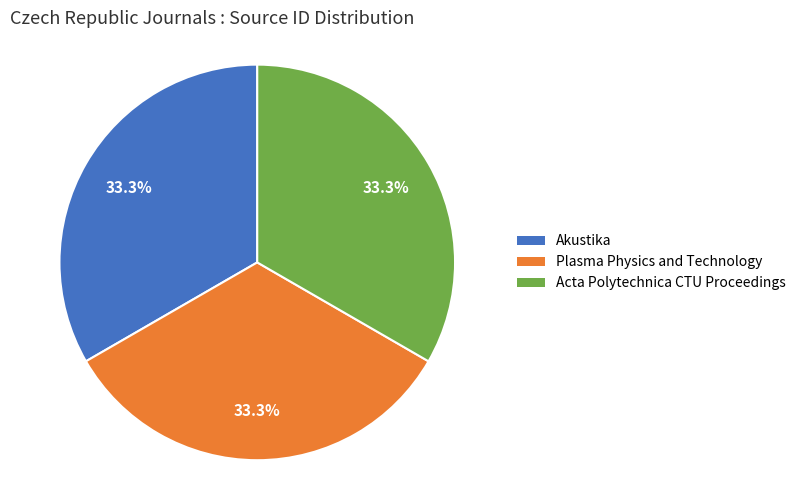

What percentage is the Akustika slice, to the nearest percent?

33%